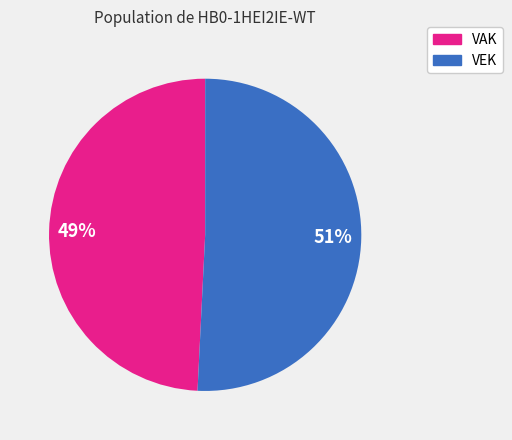

To the nearest percent, what is the average slice percentage?

50%